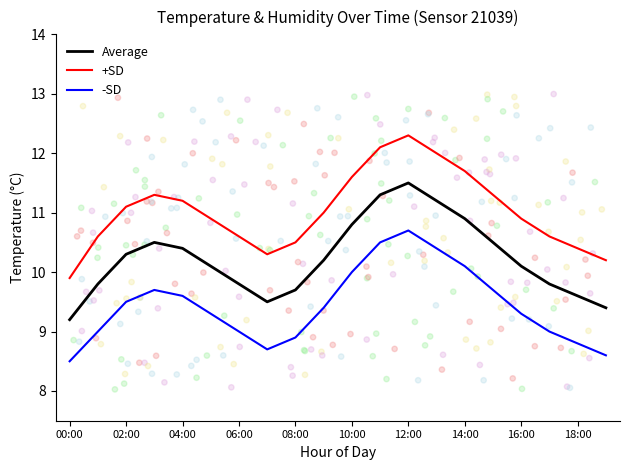

Which series reaches the minimum Y coordinate?

-SD